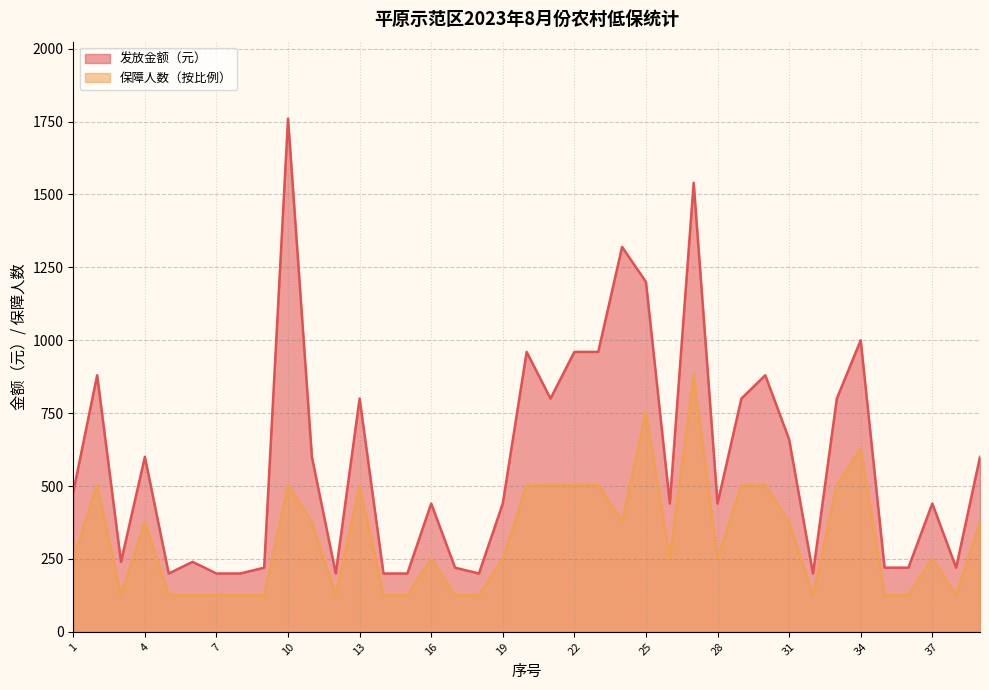

Reading left to right, list all the values displayed in this chart.

发放金额（元）: 1=480.0	2=880.0	3=240.0	4=600.0	5=200.0	6=240.0	7=200.0	8=200.0	9=220.0	10=1760.0	11=600.0	12=200.0	13=800.0	14=200.0	15=200.0	16=440.0	17=220.0	18=200.0	19=440.0	20=960.0	21=800.0	22=960.0	23=960.0	24=1320.0	25=1200.0	26=440.0	27=1540.0	28=440.0	29=800.0	30=880.0	31=660.0	32=200.0	33=800.0	34=1000.0	35=220.0	36=220.0	37=440.0	38=220.0	39=600.0
保障人数: 1=251.4	2=502.9	3=125.7	4=377.1	5=125.7	6=125.7	7=125.7	8=125.7	9=125.7	10=502.9	11=377.1	12=125.7	13=502.9	14=125.7	15=125.7	16=251.4	17=125.7	18=125.7	19=251.4	20=502.9	21=502.9	22=502.9	23=502.9	24=377.1	25=754.3	26=251.4	27=880.0	28=251.4	29=502.9	30=502.9	31=377.1	32=125.7	33=502.9	34=628.6	35=125.7	36=125.7	37=251.4	38=125.7	39=377.1